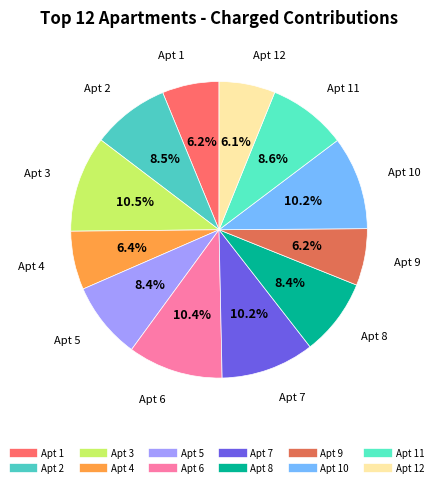

How many segments does this pie chart have?

12